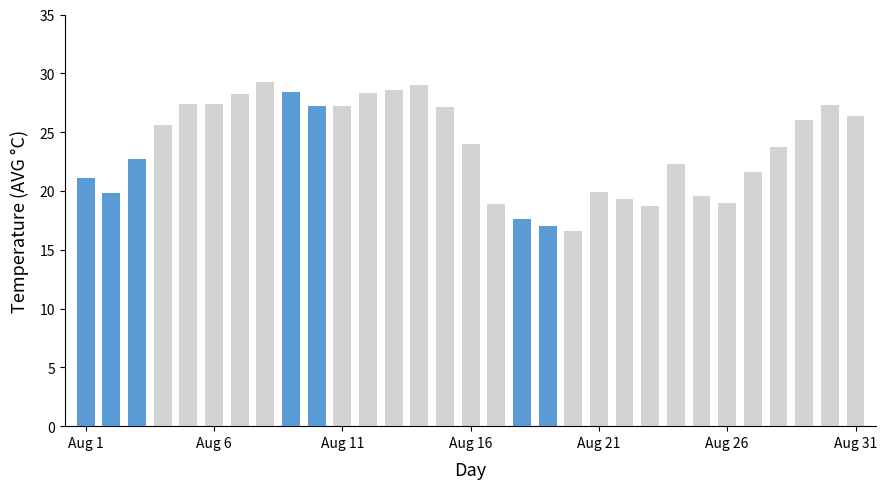

Where does the data first go above 24?

Aug 4